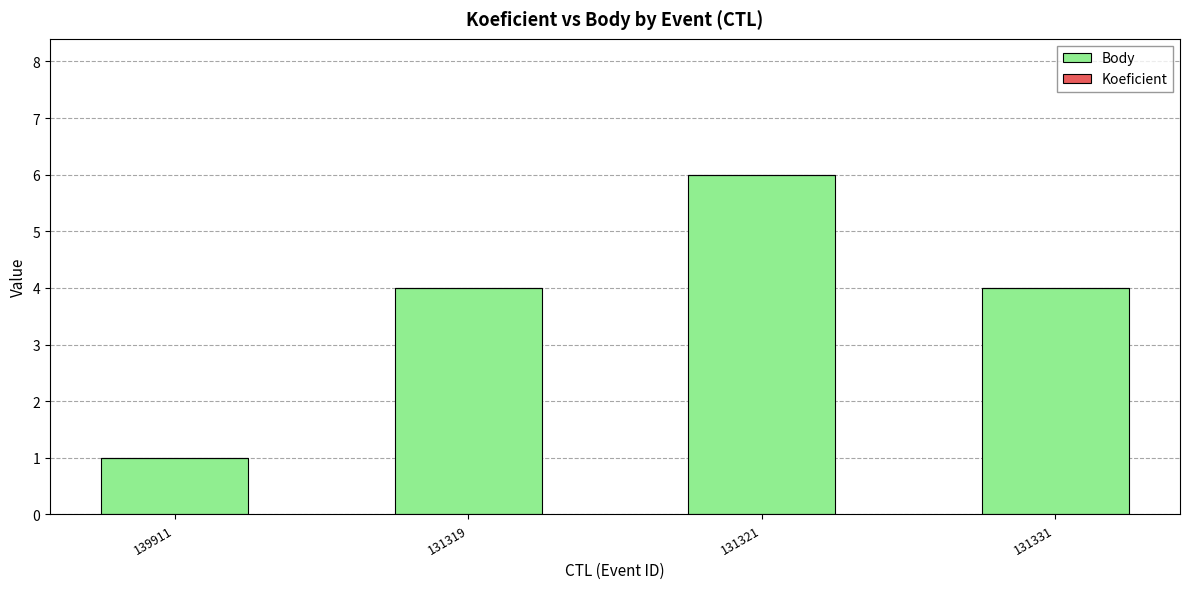

Is it true that the value at 131319 is 2?

False